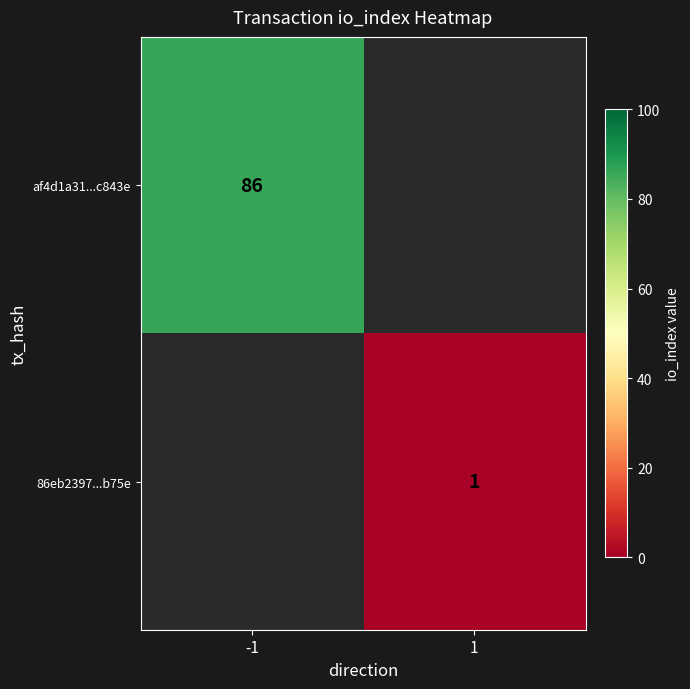

The value of af4d1a31...c843e at -1 is 114. True or false?

False